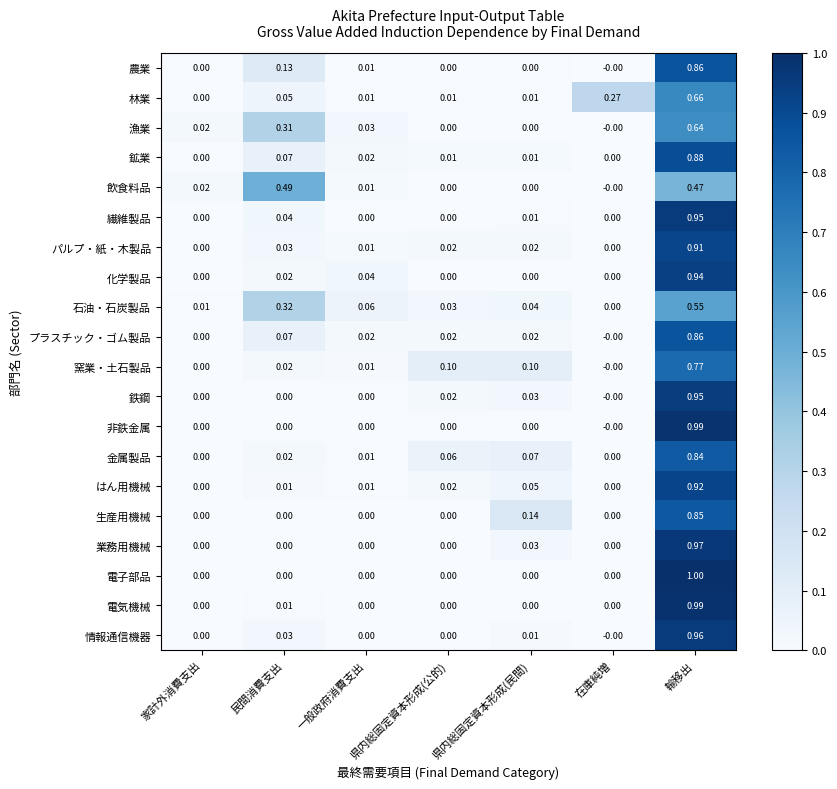

How many series are shown in this chart?

20